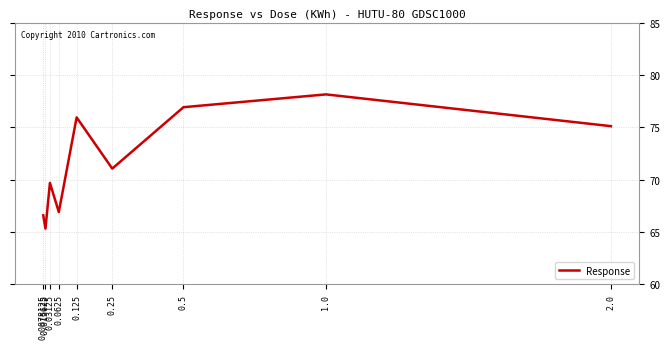

Reading right to left, what are all the values shown in this chart?

2.0=75.1	1.0=78.1	0.5=76.9	0.25=71.0	0.125=75.9	0.0625=66.9	0.03125=69.7	0.015625=65.3	0.0078125=66.6